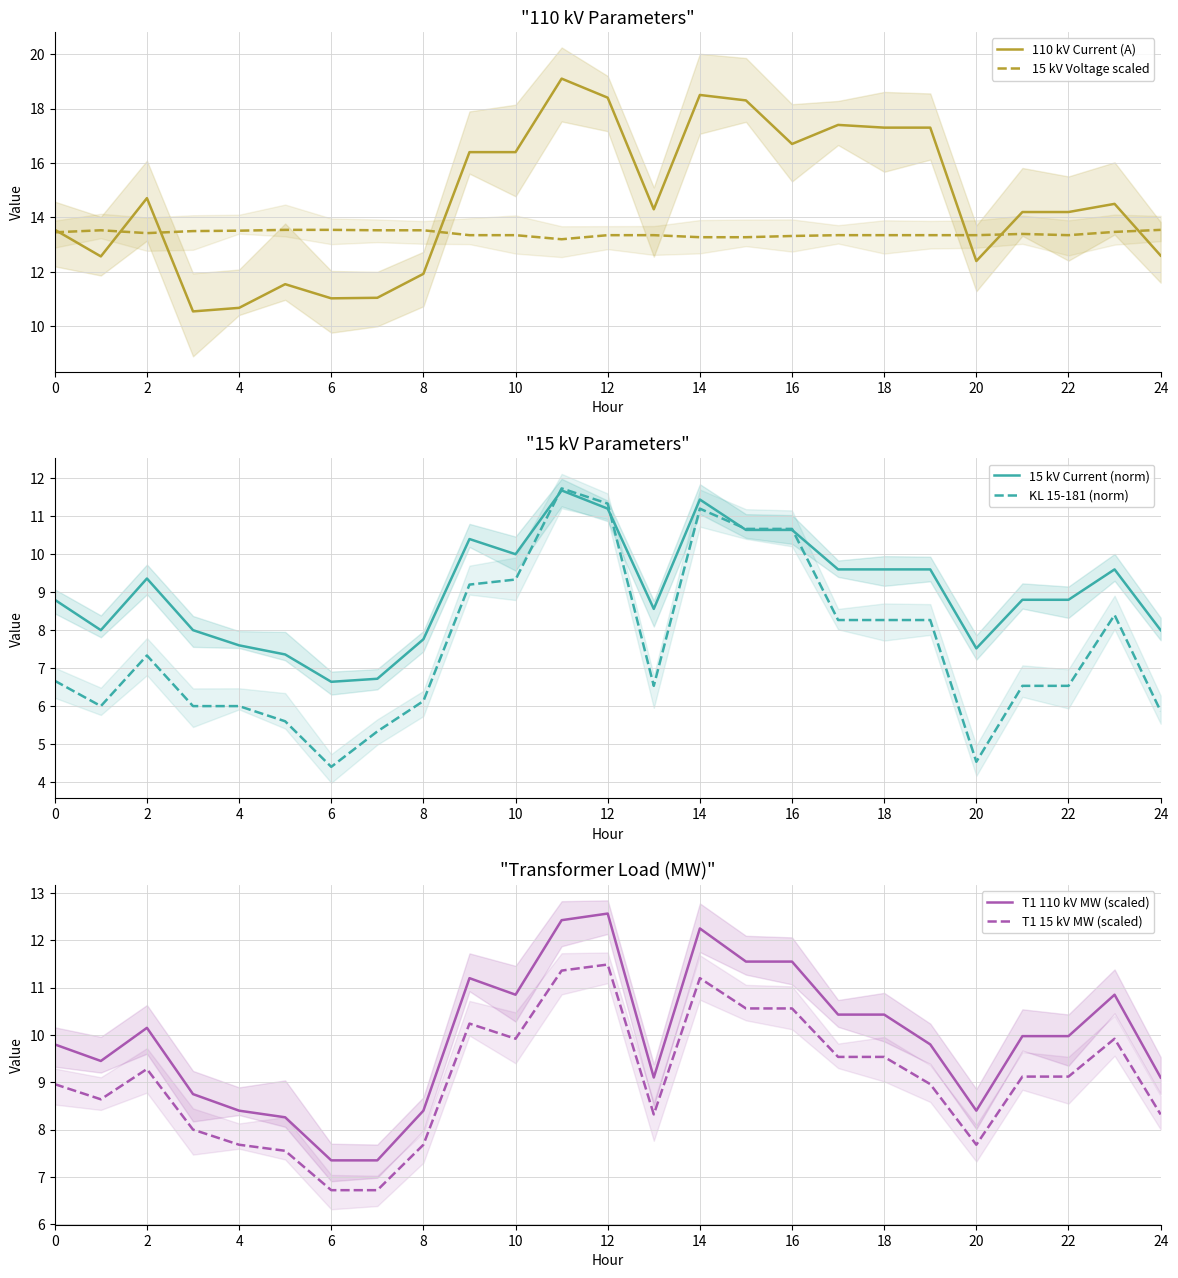

Read the 110 kV Current (A) value at 14.

18.5